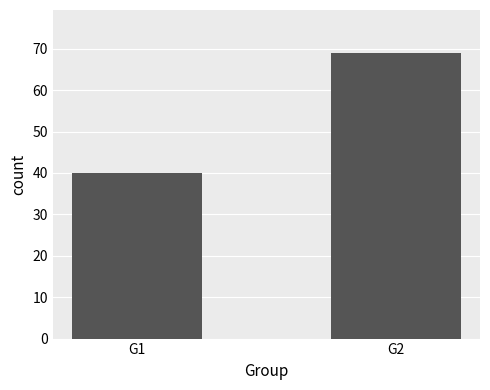

Rank the categories by value from highest to lowest.

G2, G1